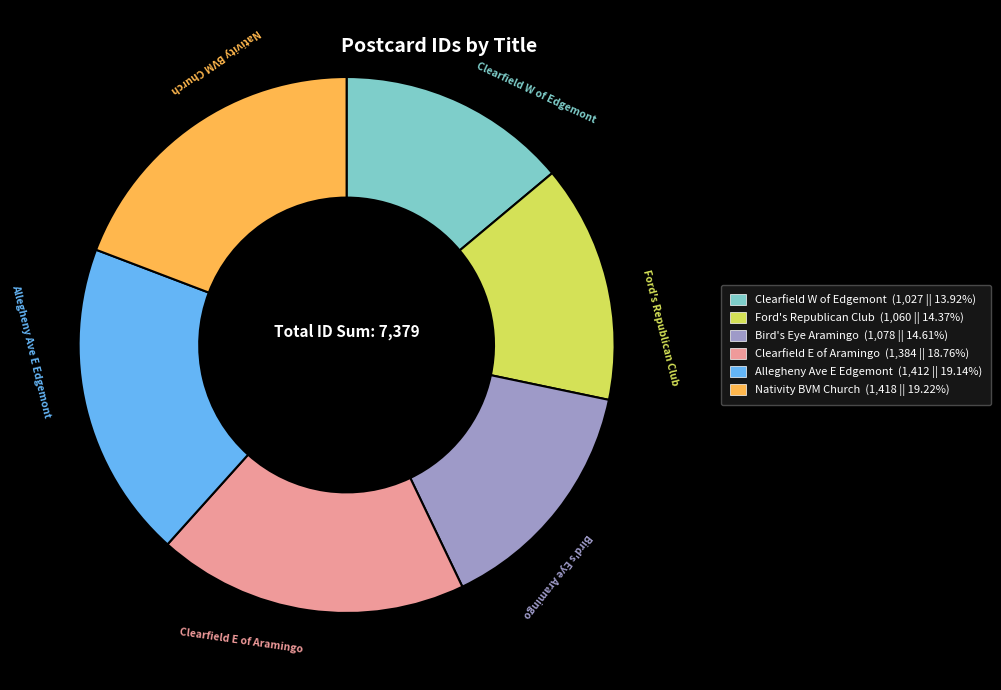

Is there any slice that represents more than half of the pie?

No